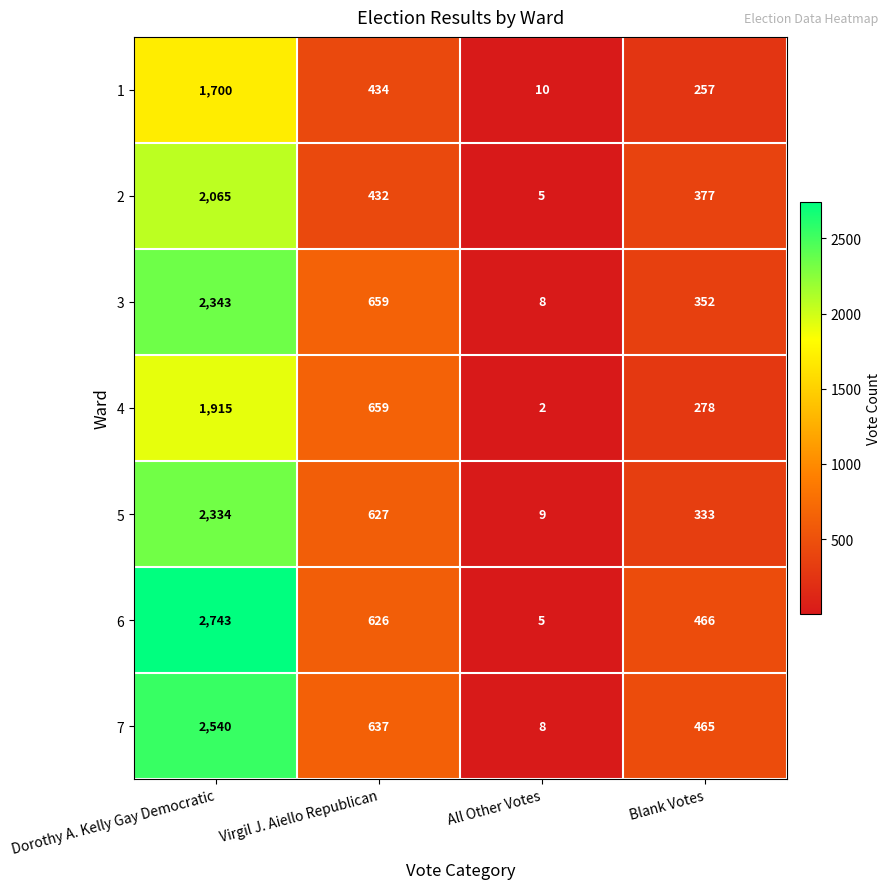

Reading right to left, transcribe all the data shown in this chart.

1: 257	10	434	1700
2: 377	5	432	2065
3: 352	8	659	2343
4: 278	2	659	1915
5: 333	9	627	2334
6: 466	5	626	2743
7: 465	8	637	2540